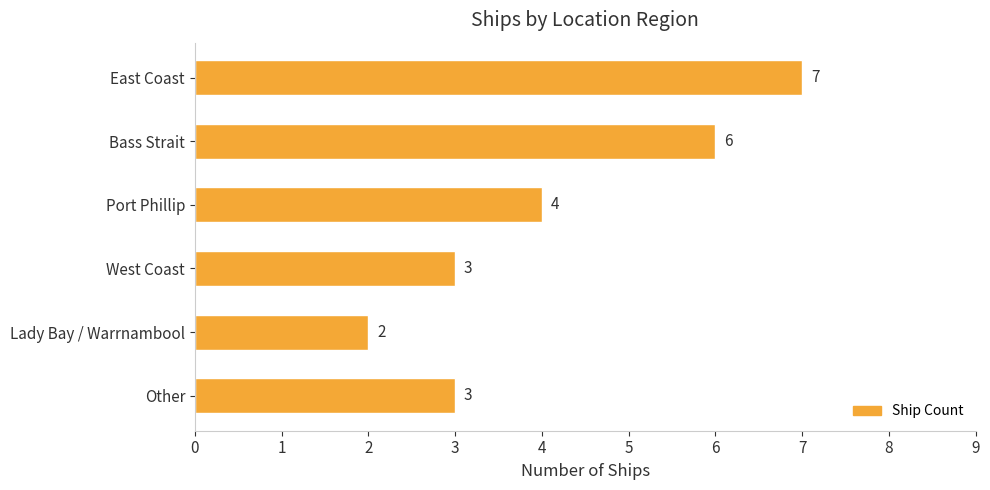

Count the values in the range 3 to 6.

4